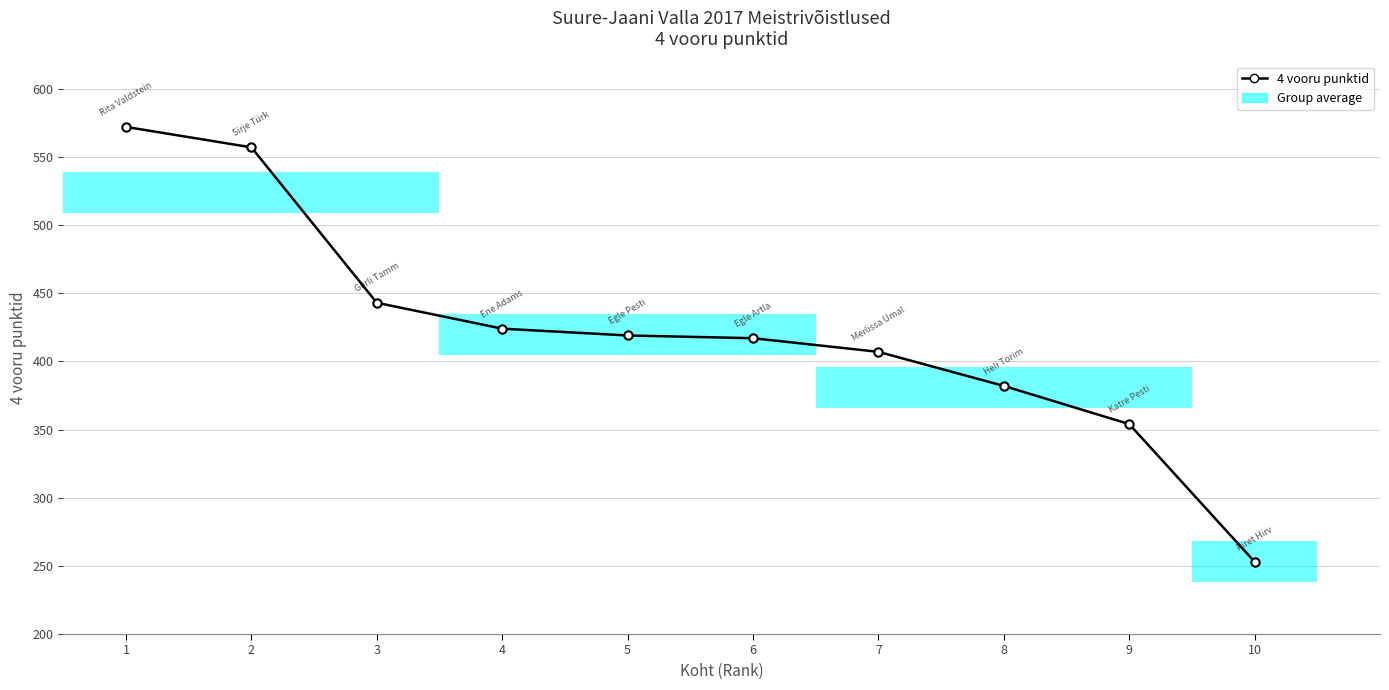

At which label does the data first exceed 419?

1